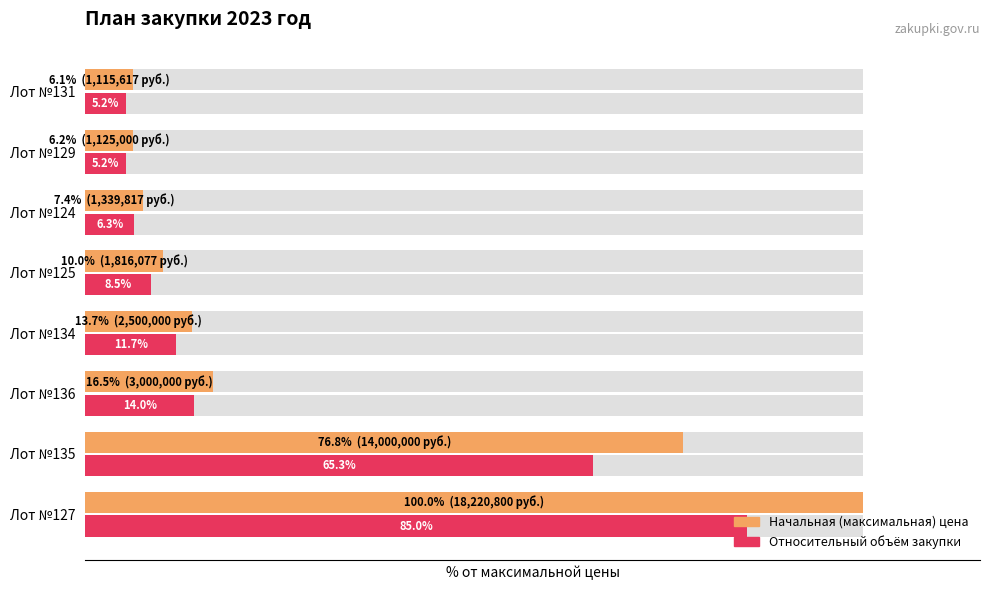

Read the Начальная цена (% от макс.) value at Лот №136.

16.5